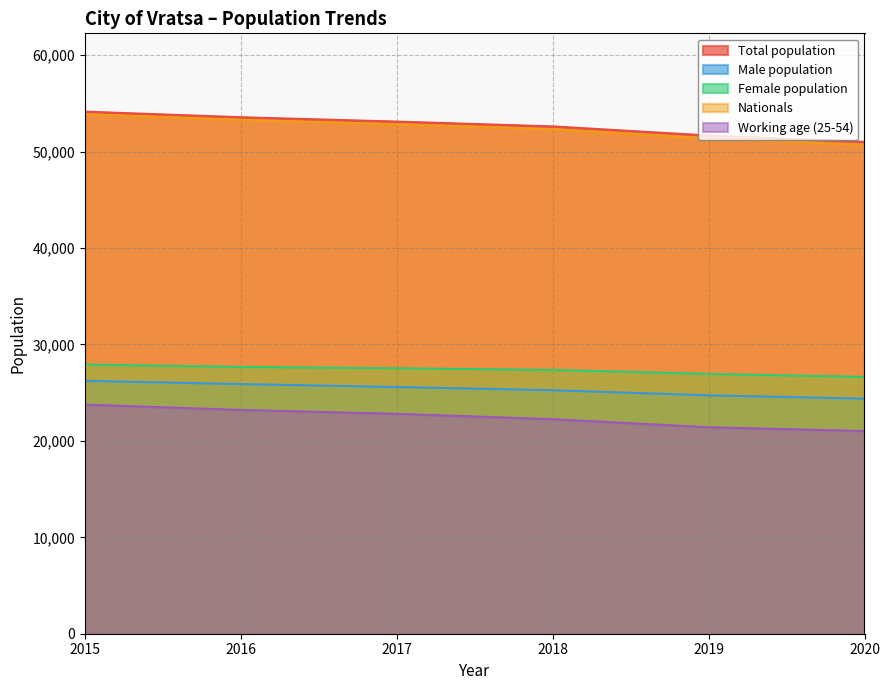

True or false: Female population and Nationals cross at least once.

False